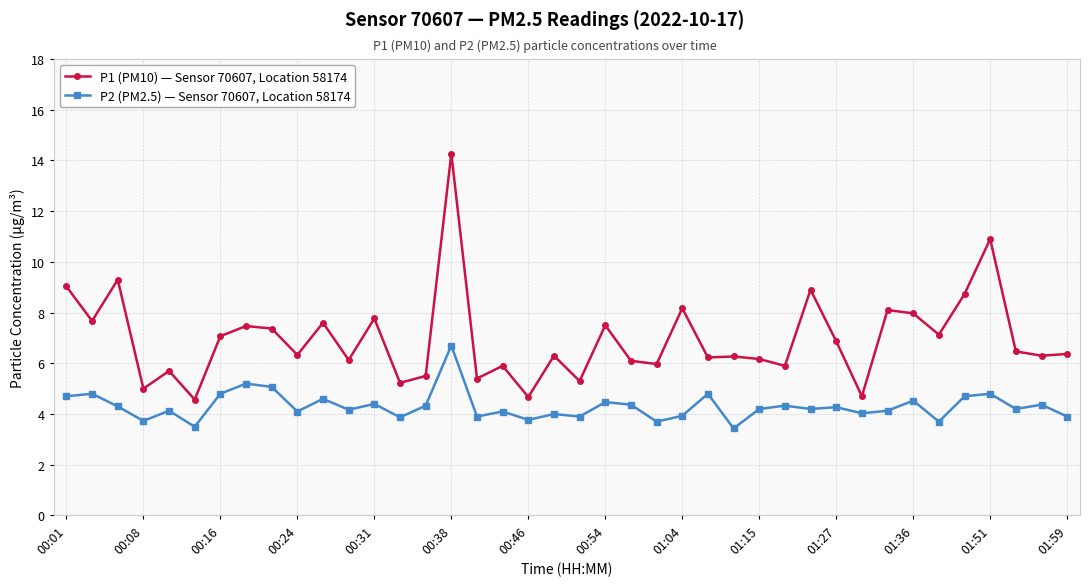

Does the chart have visible grid lines?

Yes